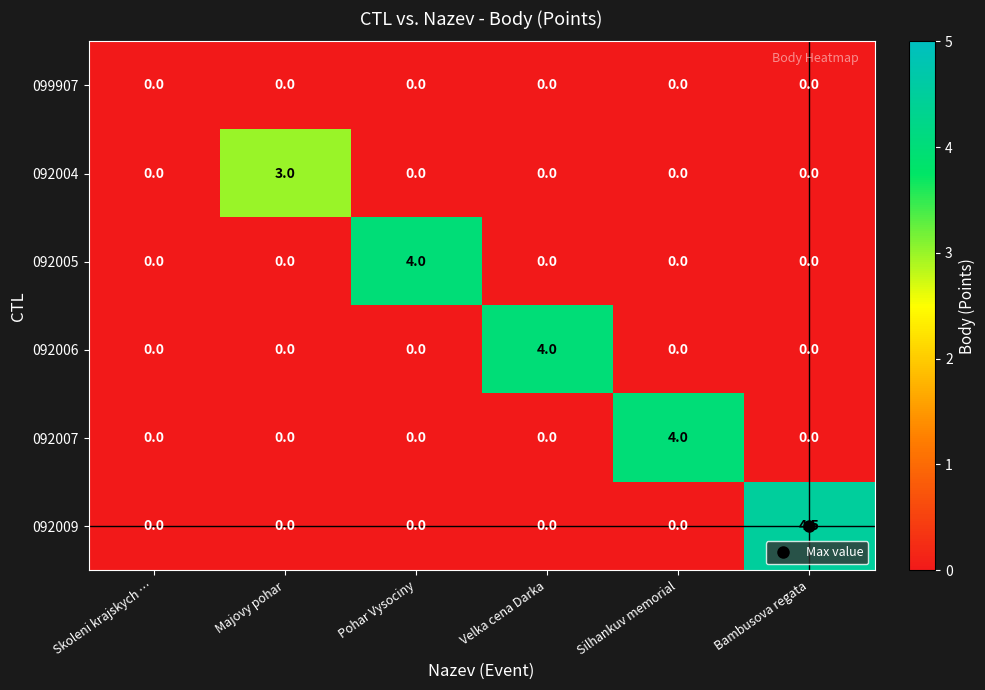

What is the sum of the 092004 values at Majovy pohar and Skoleni krajskych …?

3.0